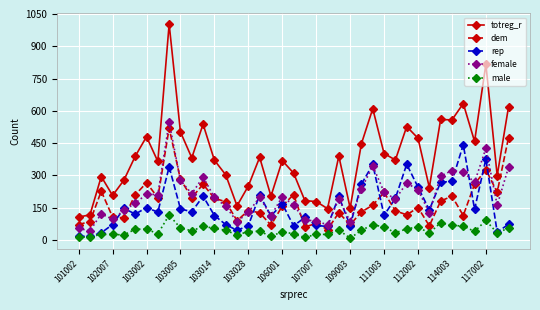

True or false: totreg_r and female cross at least once.

False